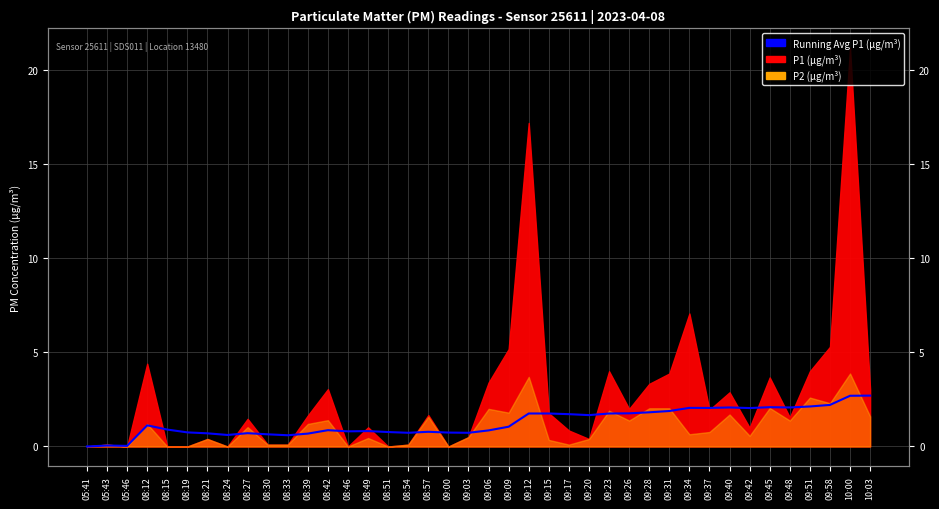

Approximately how many times larger is the value at 09:17 compared to 09:58?

0.8